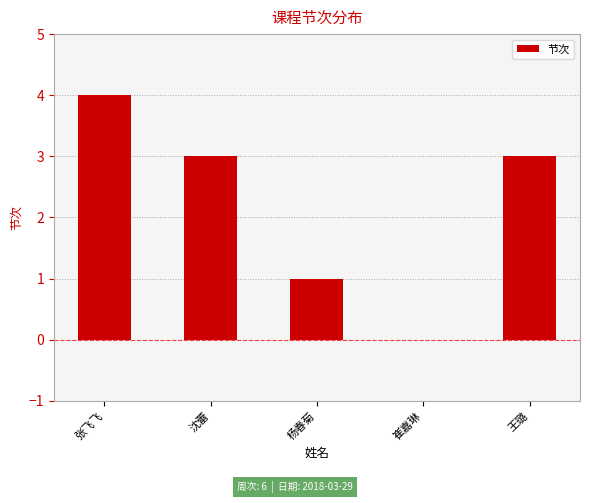

How many values are above zero?

4